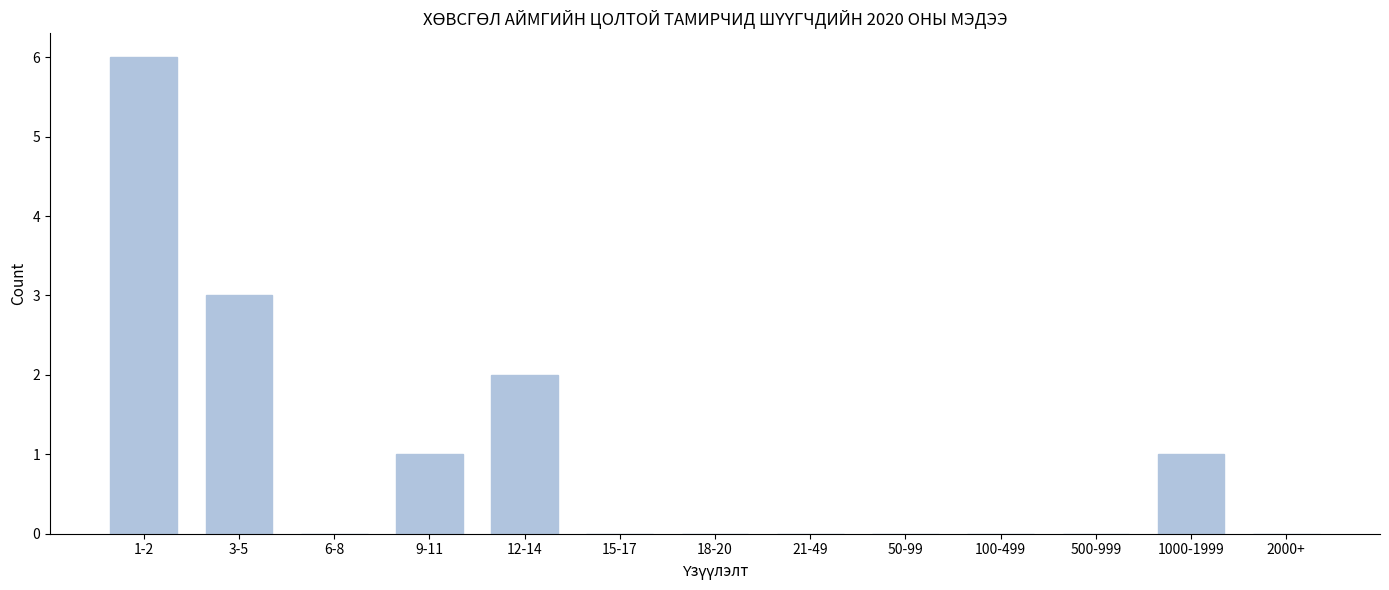

Reading left to right, transcribe all the data shown in this chart.

1-2=6	3-5=3	6-8=0	9-11=1	12-14=2	15-17=0	18-20=0	21-49=0	50-99=0	100-499=0	500-999=0	1000-1999=1	2000+=0